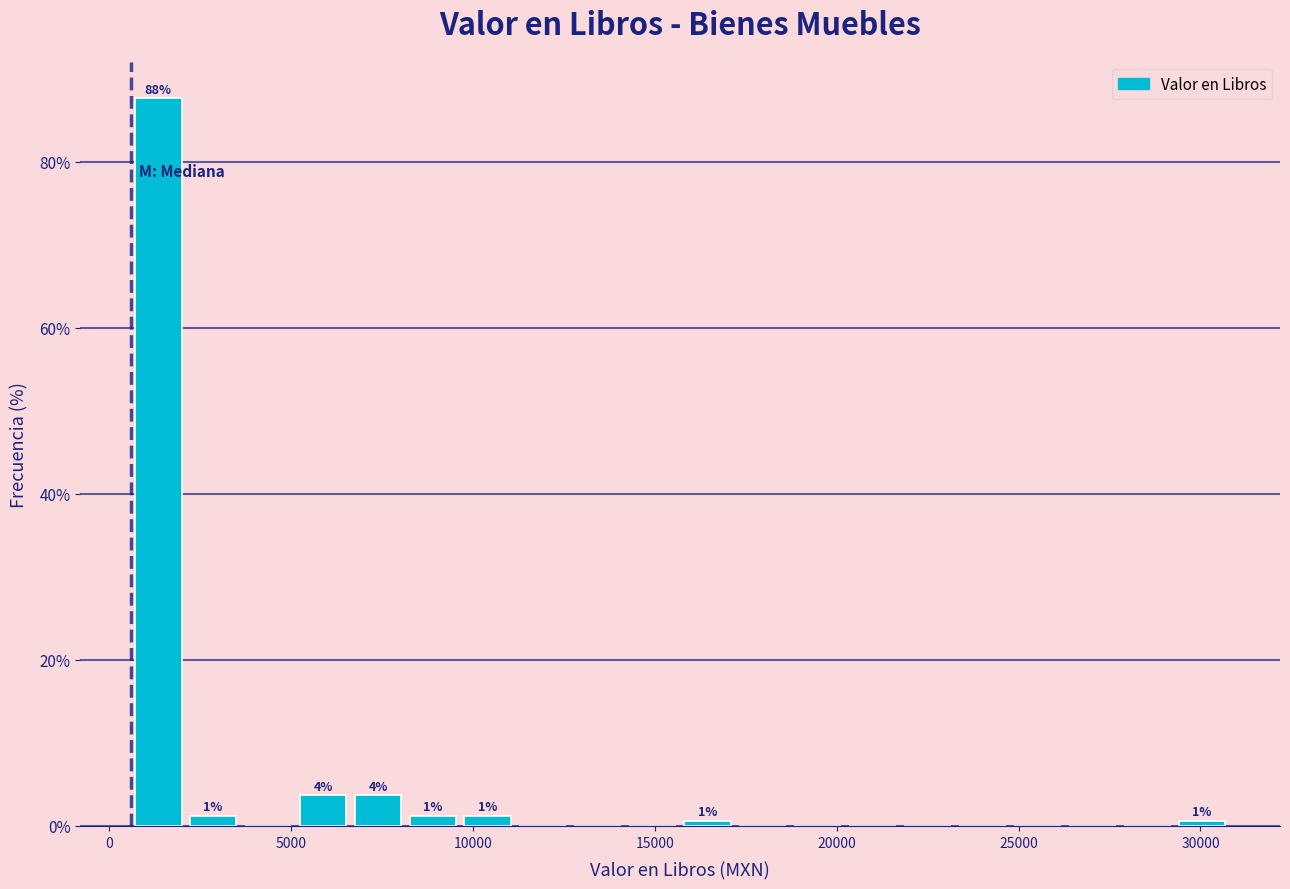

Read against the x-axis, roughly where is the centre of the tallest bar?

1500